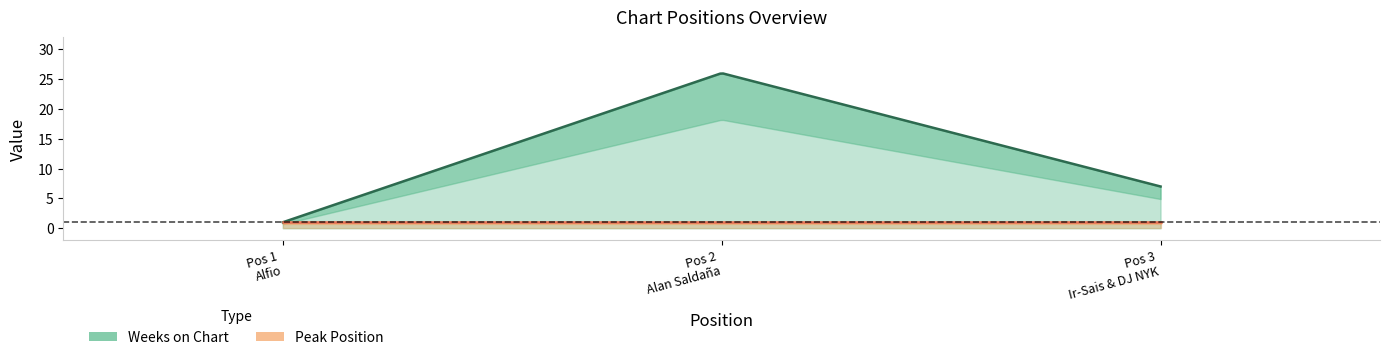

Which category has the lowest value in the Weeks on Chart series?

1